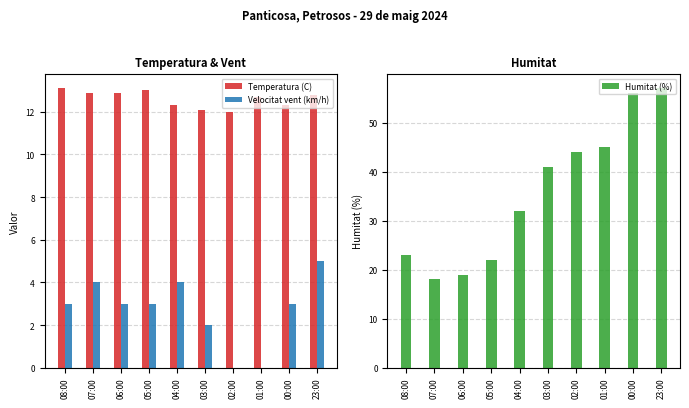

At how many categories does at least one series exceed 7?

10